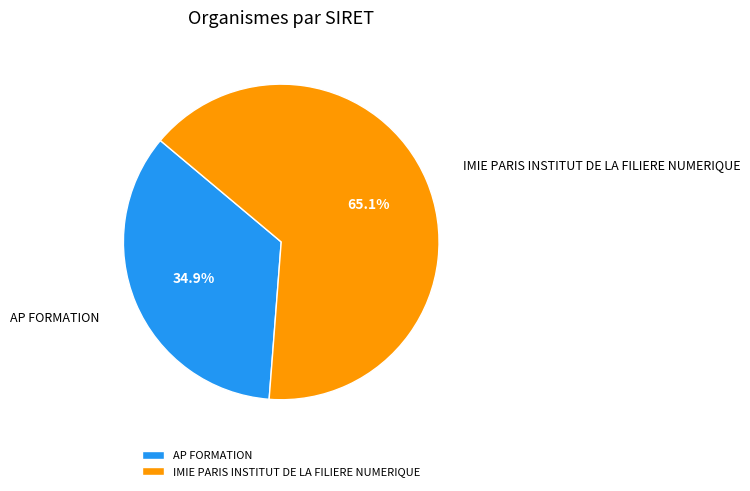

What percentage is NOT represented by IMIE PARIS INSTITUT DE LA FILIERE NUMERIQUE?

34.9%